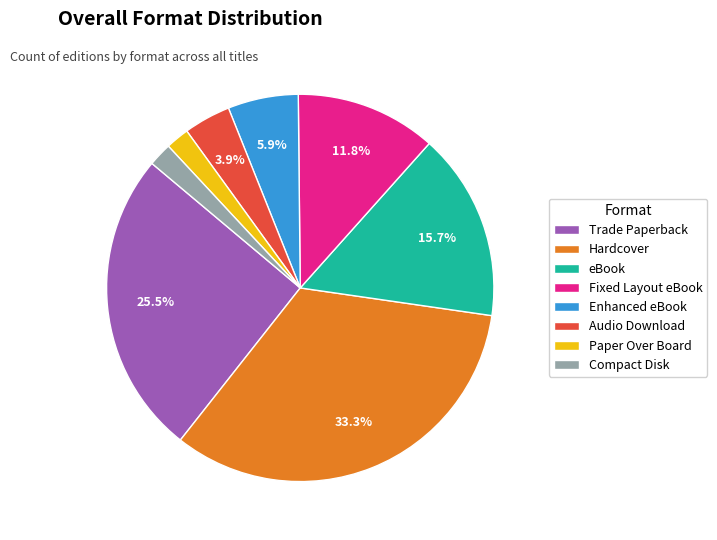

Which category has the biggest portion of the pie?

Hardcover